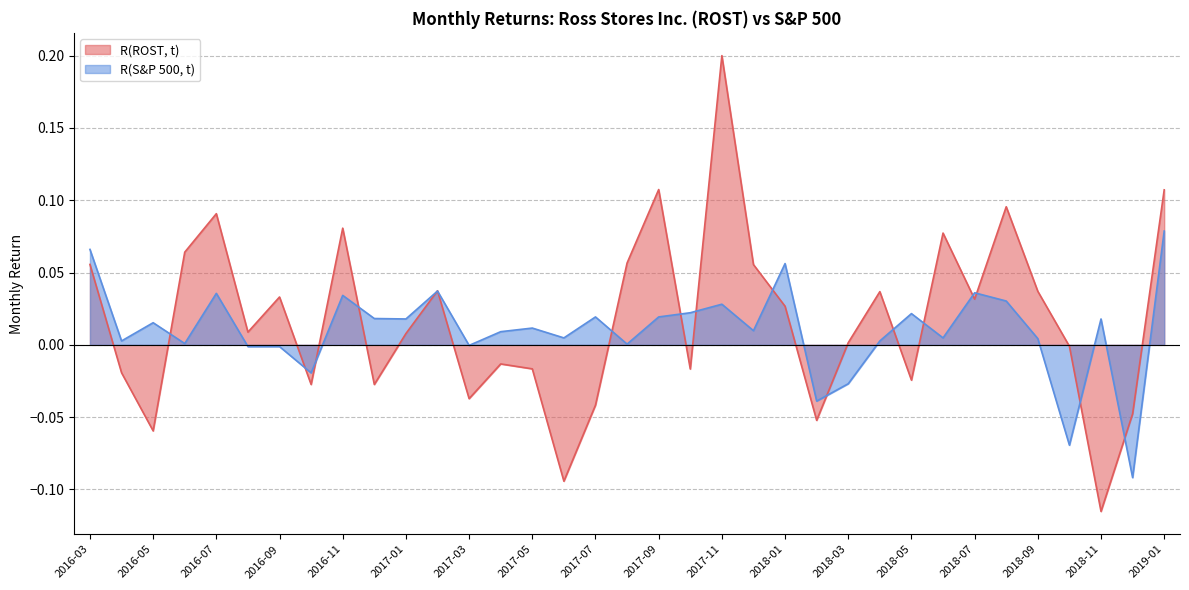

What are all the series names shown in the legend?

R(ROST, t), R(S&P 500, t)